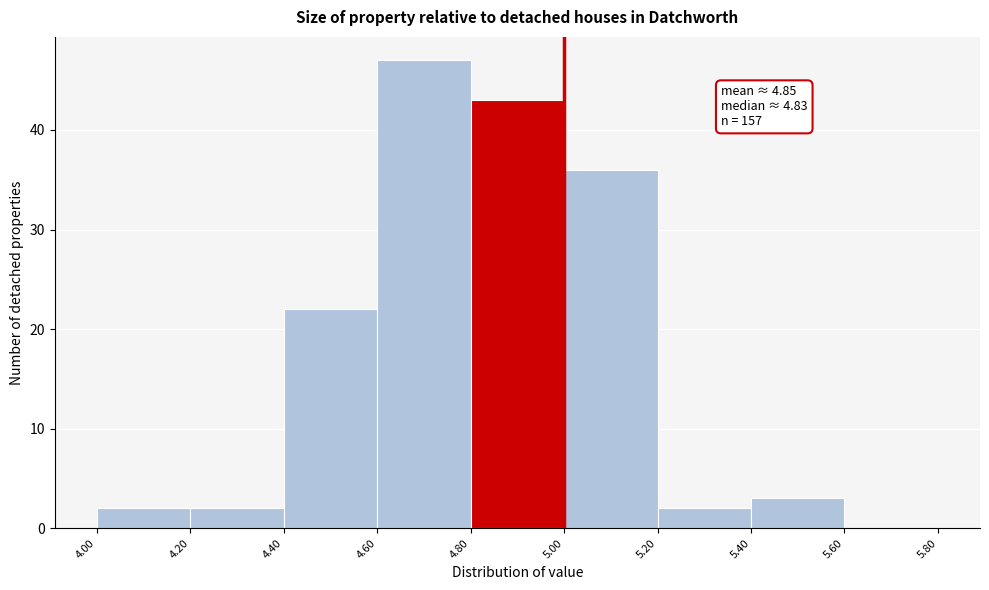

Over which range of the x-axis is the bar tallest?

4.60 to 4.80